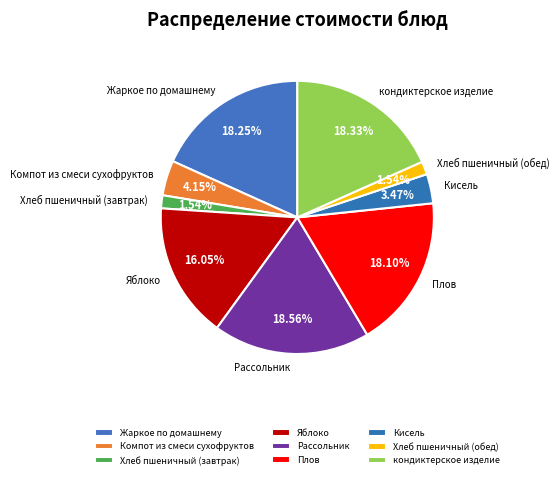

Combined, do Яблоко and Плов account for over 50%?

No